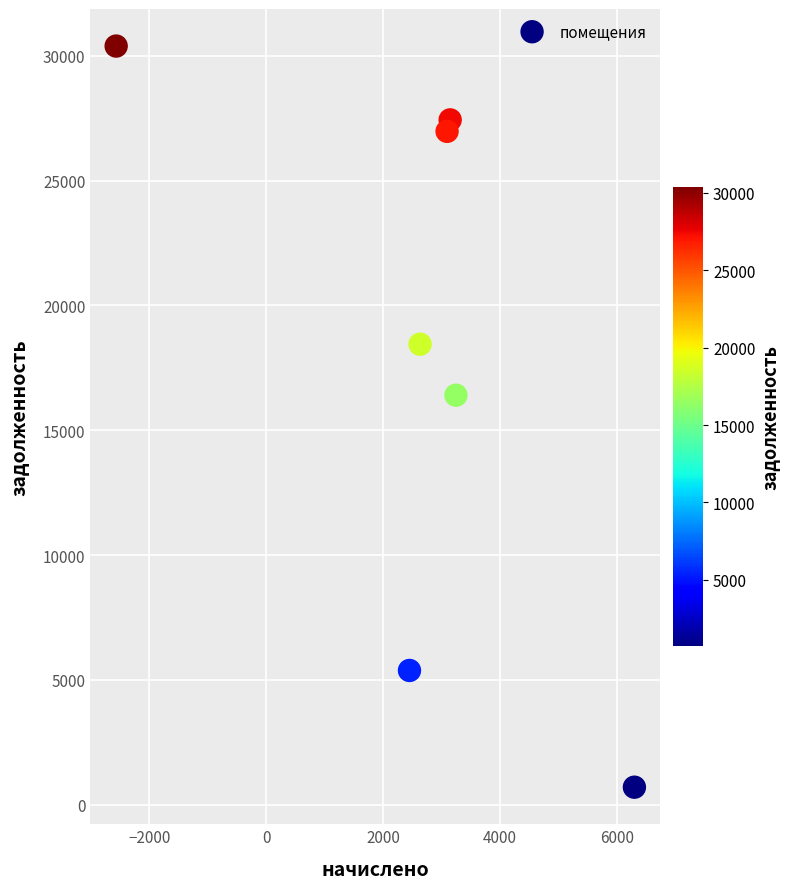

What is the average X value?

2614.9